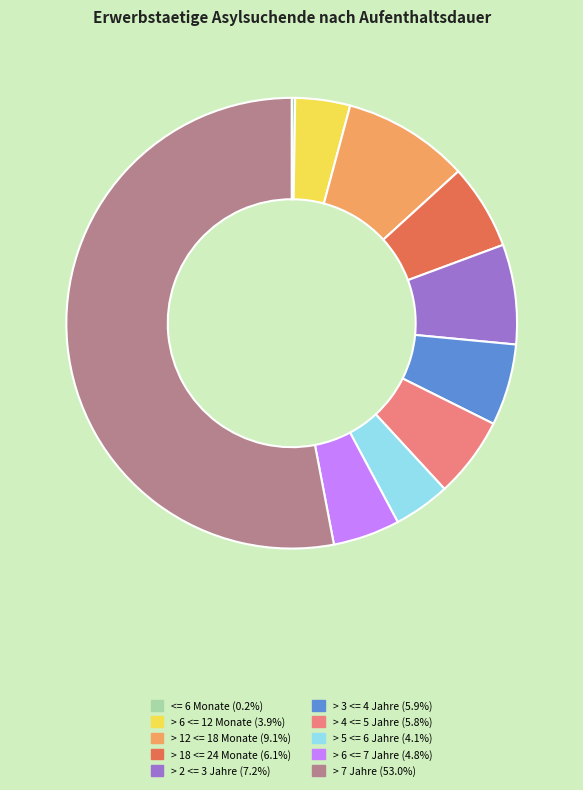

Which category has the biggest portion of the pie?

> 7 Jahre